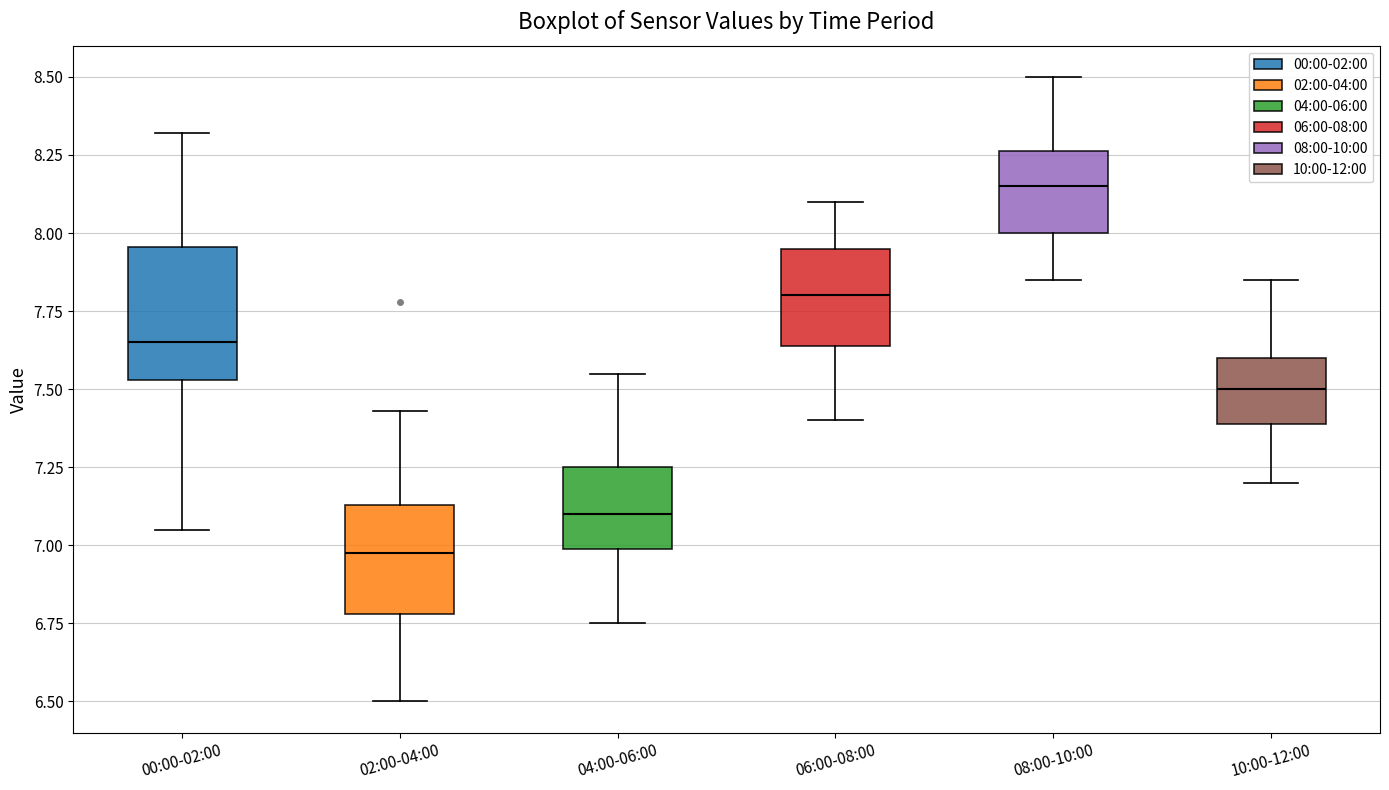

Comparing the boxes themselves (not the whiskers), which one is the tallest?

00:00-02:00